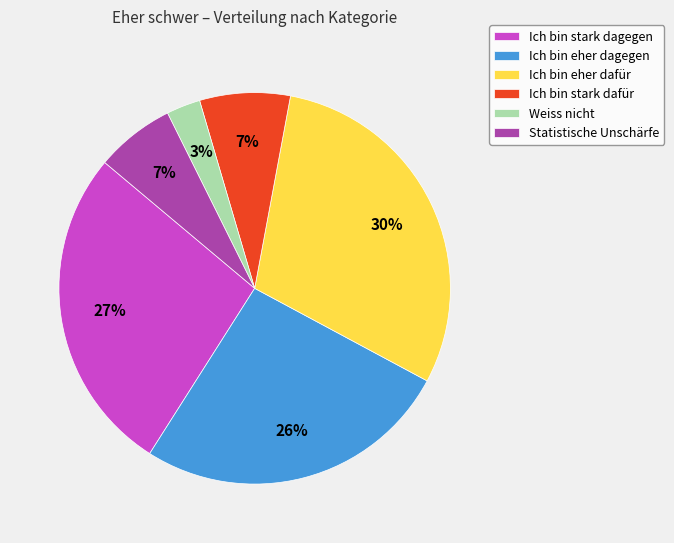

Which category has the biggest portion of the pie?

Ich bin eher dafür